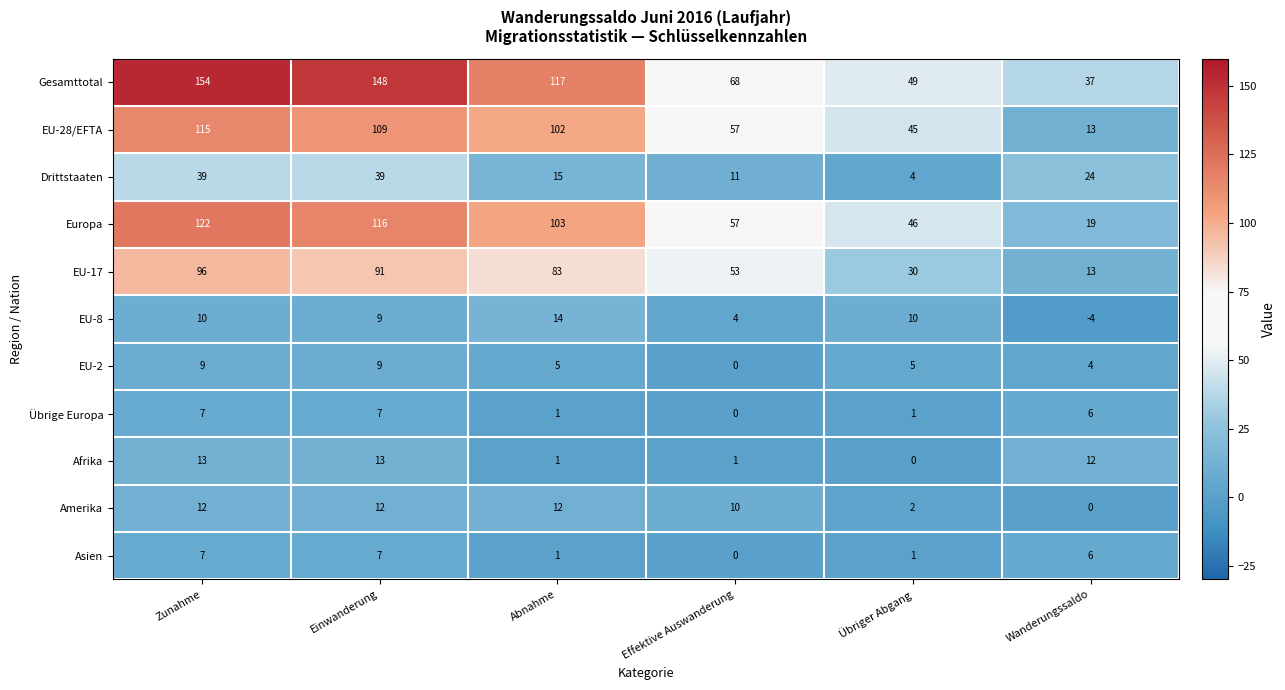

The value of Übrige Europa at Übriger Abgang is 1. True or false?

True